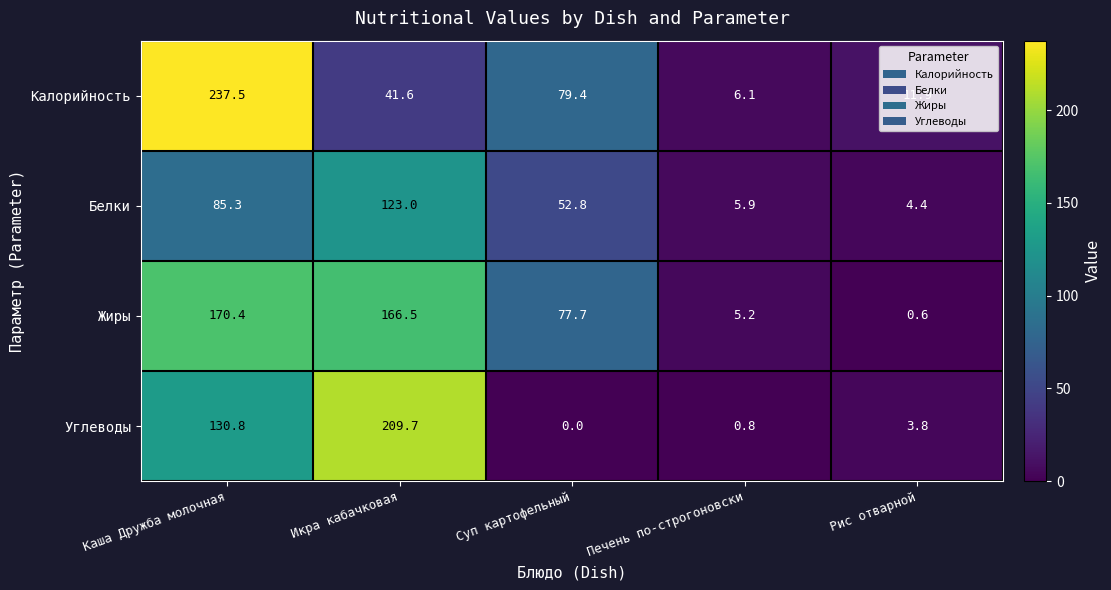

What is the average value of the Белки series?

54.3